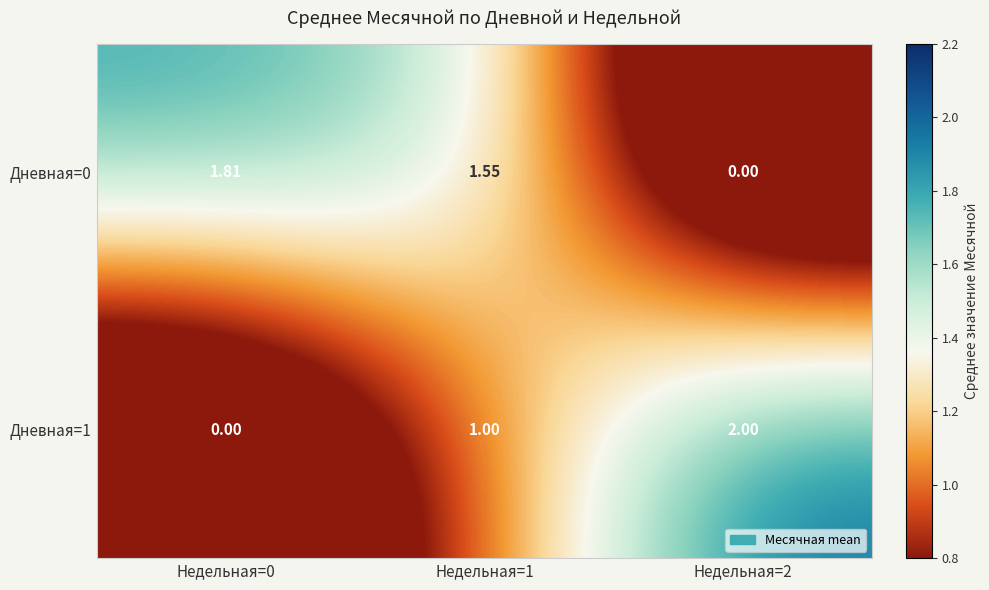

Is the value of Дневная=1 at Недельная=2 greater than the value of Дневная=0 at Недельная=1?

Yes